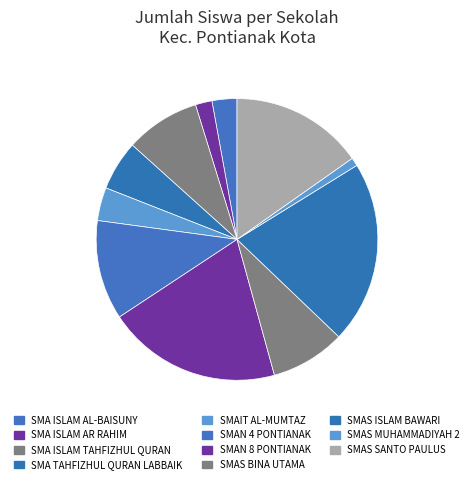

What is the change in value from SMAN 4 PONTIANAK to SMAS SANTO PAULUS?

+4